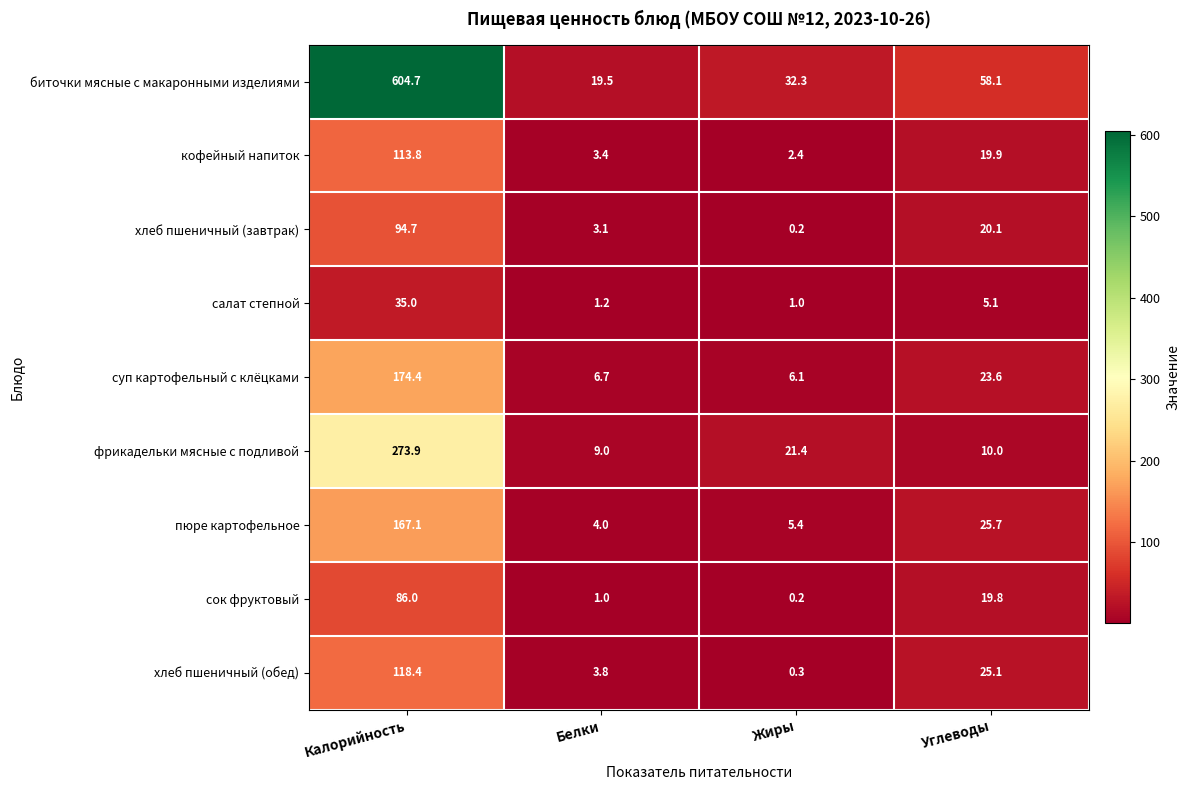

True or false: хлеб пшеничный (завтрак) has a value of 20.1 at Углеводы.

True